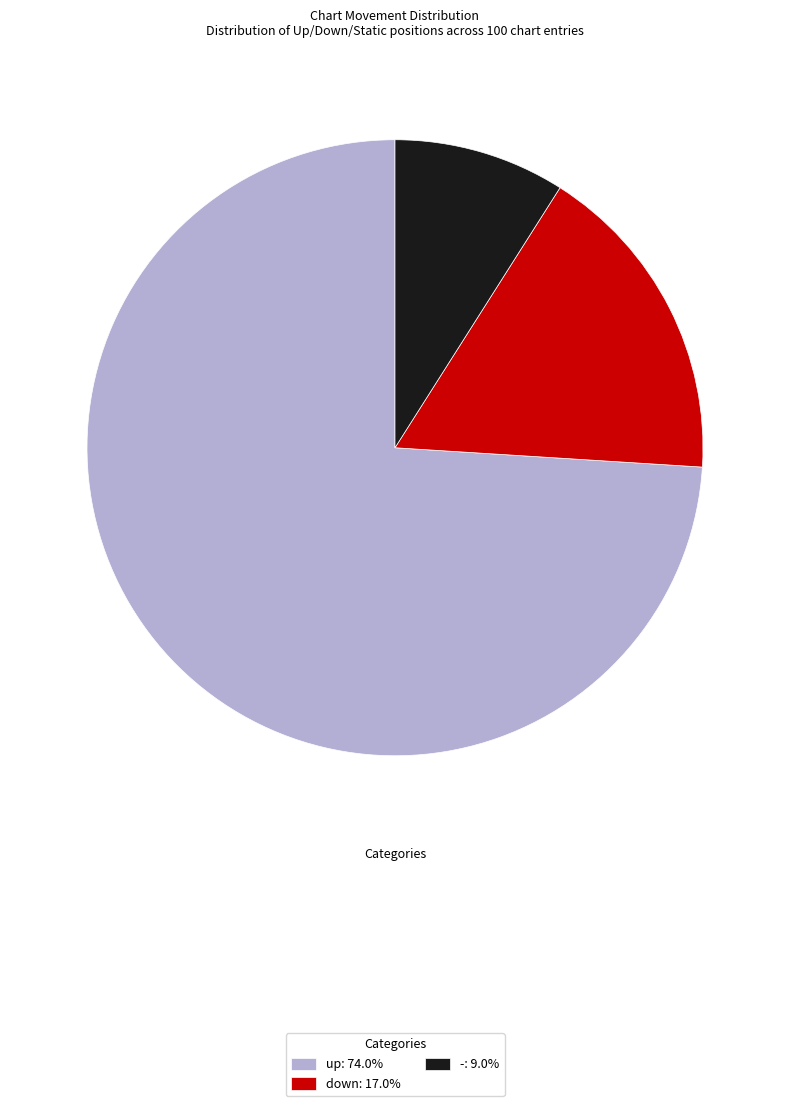

What is the majority slice?

up